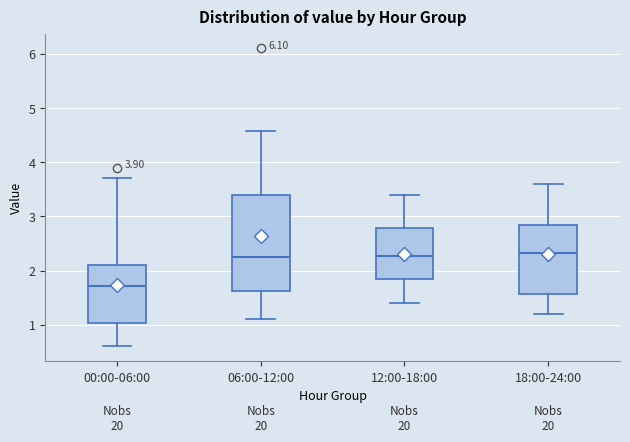

Which box has the lowest median line?

00:00-06:00